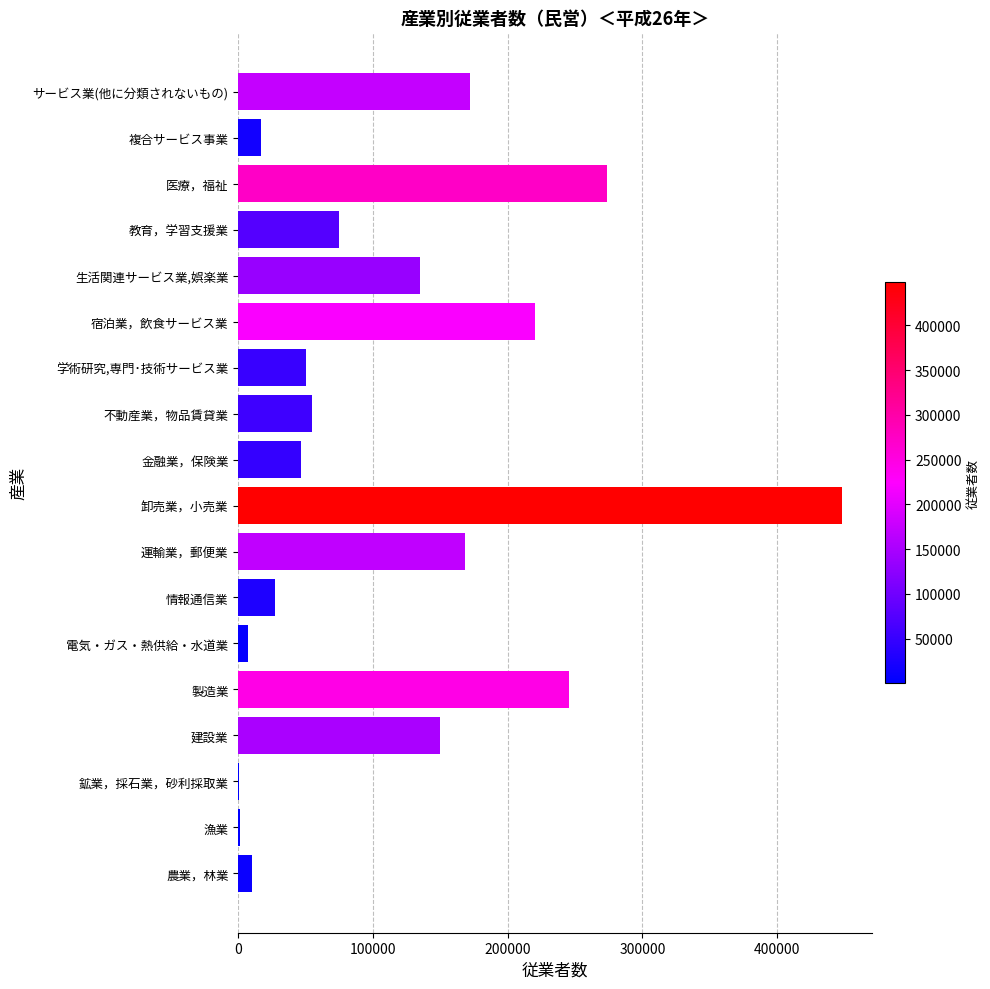

What is the change in value from 金融業，保険業 to 医療，福祉?

+226933